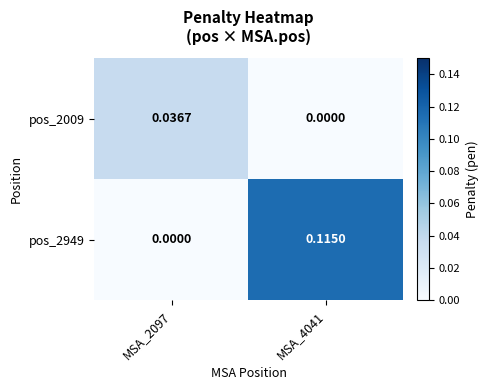

Is the value of pos_2949 at MSA_4041 greater than the value of pos_2009 at MSA_2097?

Yes